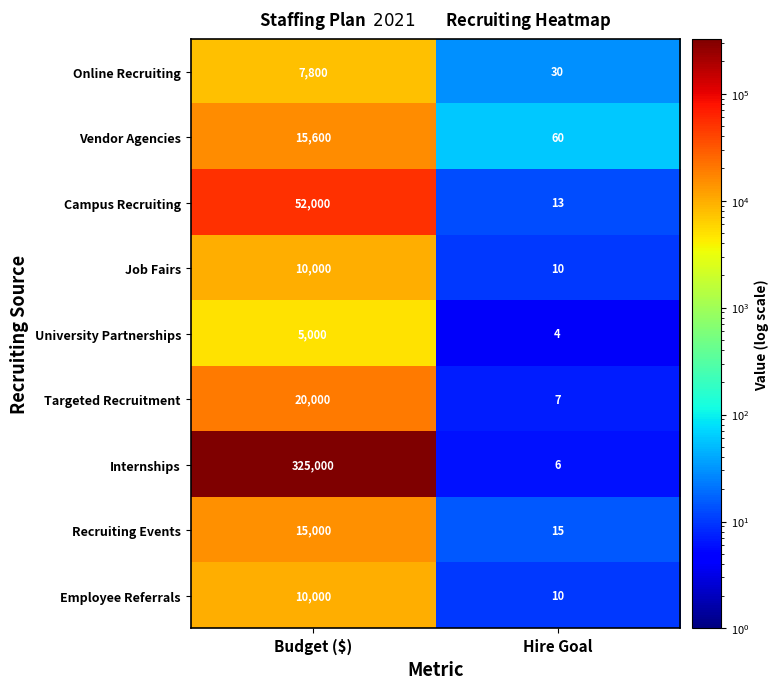

Reading right to left, extract all data points from this chart.

Online Recruiting: Hire Goal=30	Budget ($)=7800
Vendor Agencies: Hire Goal=60	Budget ($)=15600
Campus Recruiting: Hire Goal=13	Budget ($)=52000
Job Fairs: Hire Goal=10	Budget ($)=10000
University Partnerships: Hire Goal=4	Budget ($)=5000
Targeted Recruitment: Hire Goal=7	Budget ($)=20000
Internships: Hire Goal=6	Budget ($)=325000
Recruiting Events: Hire Goal=15	Budget ($)=15000
Employee Referrals: Hire Goal=10	Budget ($)=10000